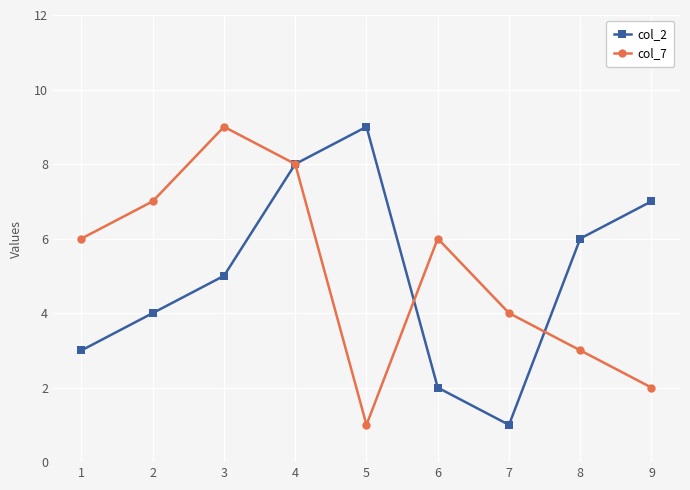

How many data points does each series have?

9